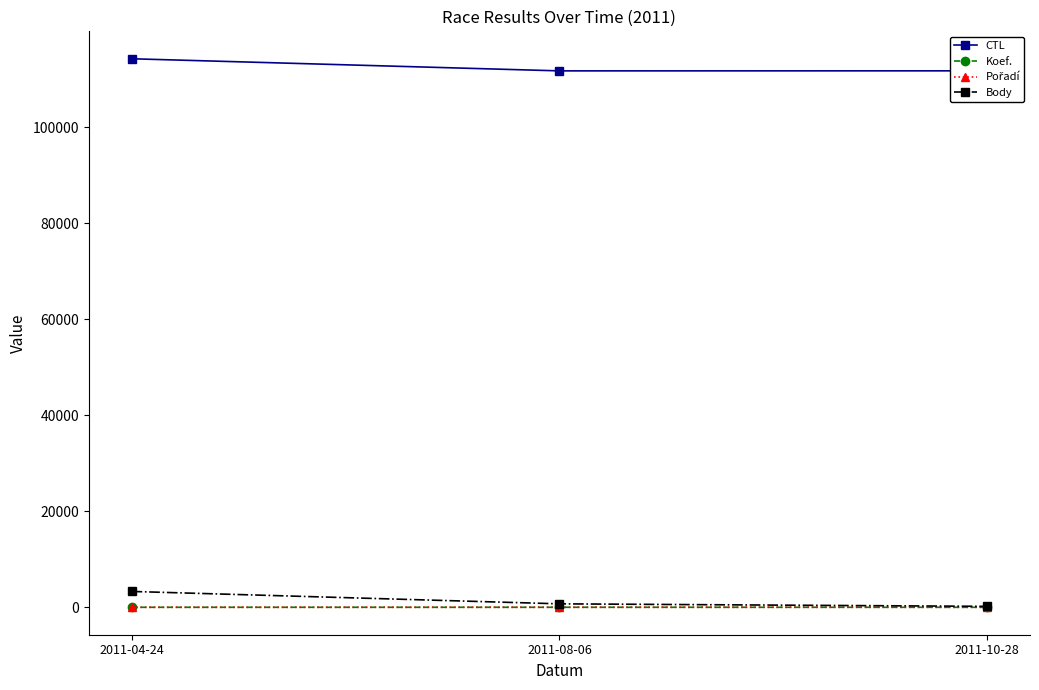

True or false: Koef. has a value of 4 at 2011-08-06.

True